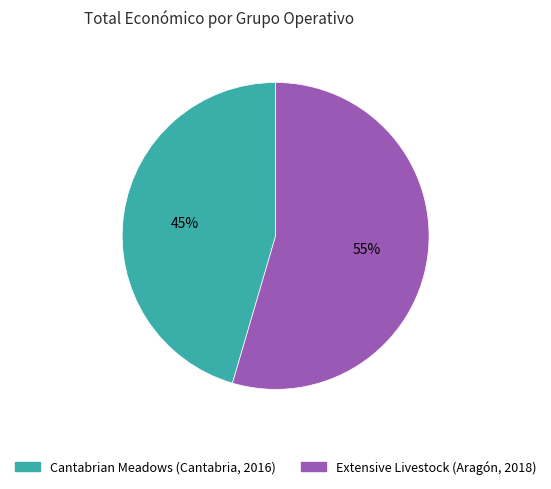

Do Extensive Livestock (Aragón, 2018) and Cantabrian Meadows (Cantabria, 2016) together represent more than half of the pie?

Yes